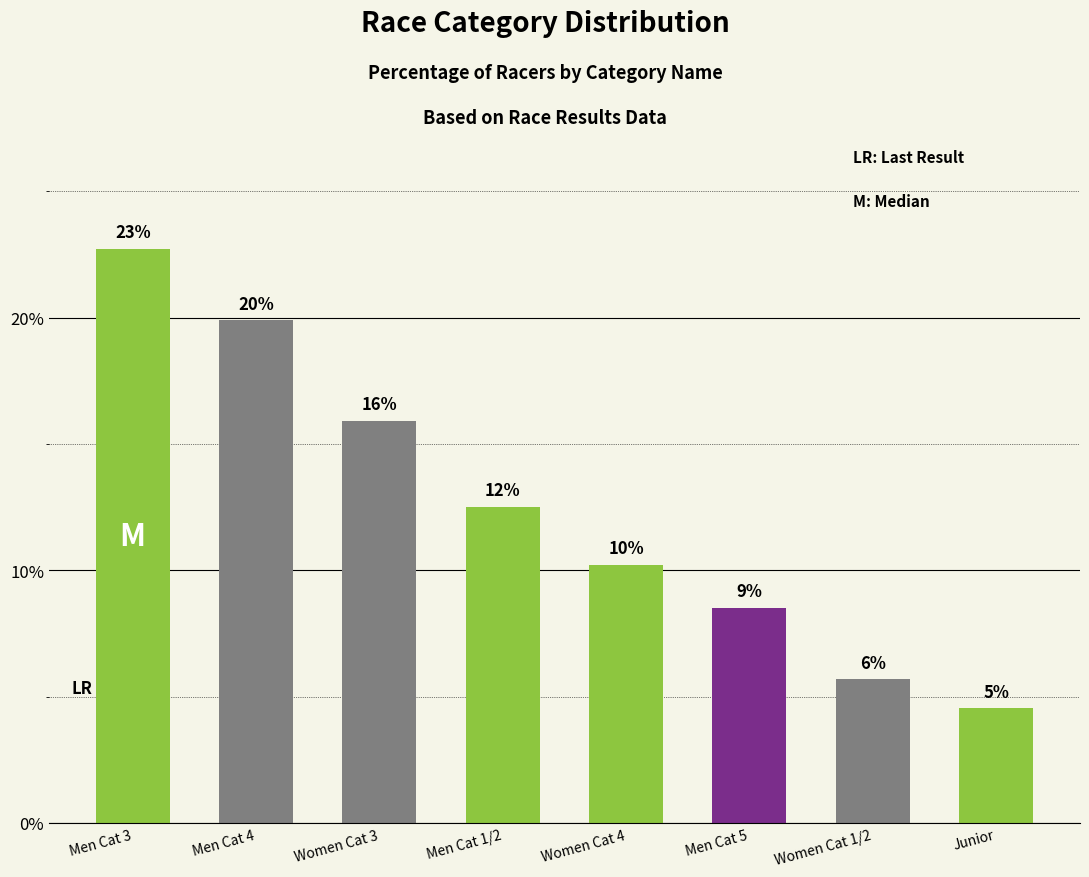

Reading right to left, transcribe all the data shown in this chart.

Junior=4.5	Women Cat 1/2=5.7	Men Cat 5=8.5	Women Cat 4=10.2	Men Cat 1/2=12.5	Women Cat 3=15.9	Men Cat 4=19.9	Men Cat 3=22.7